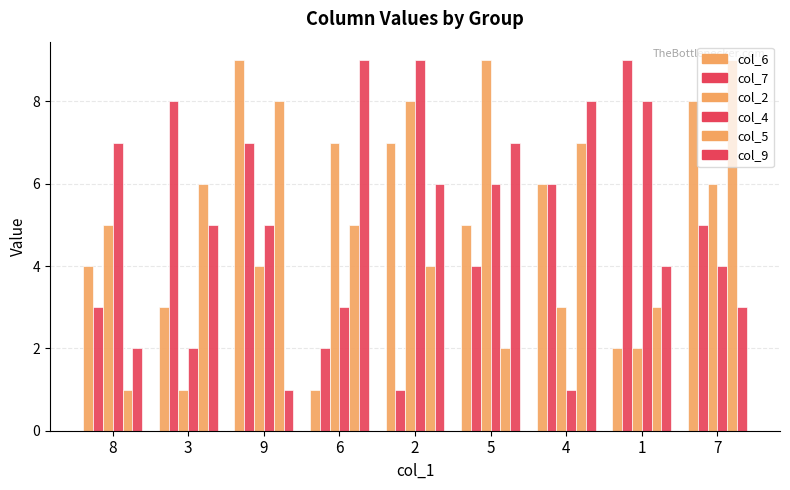

What is the label of the 8th bar from the left?

1